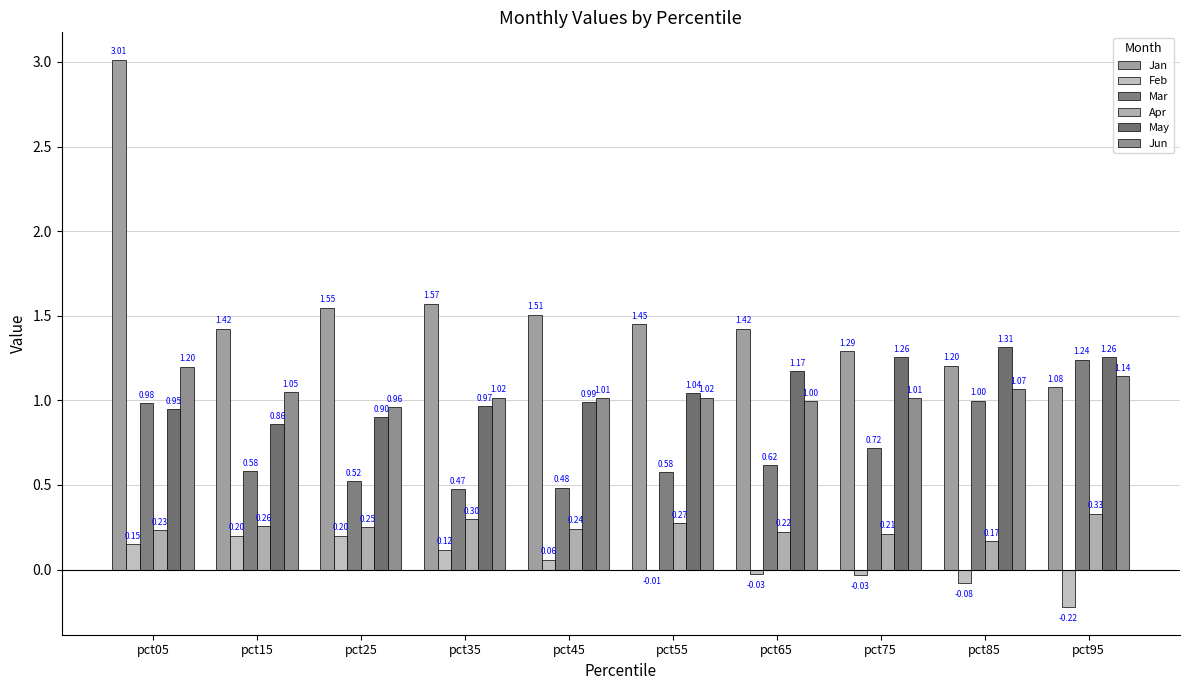

What is the sum of the Jan values at pct65 and pct25?

3.0